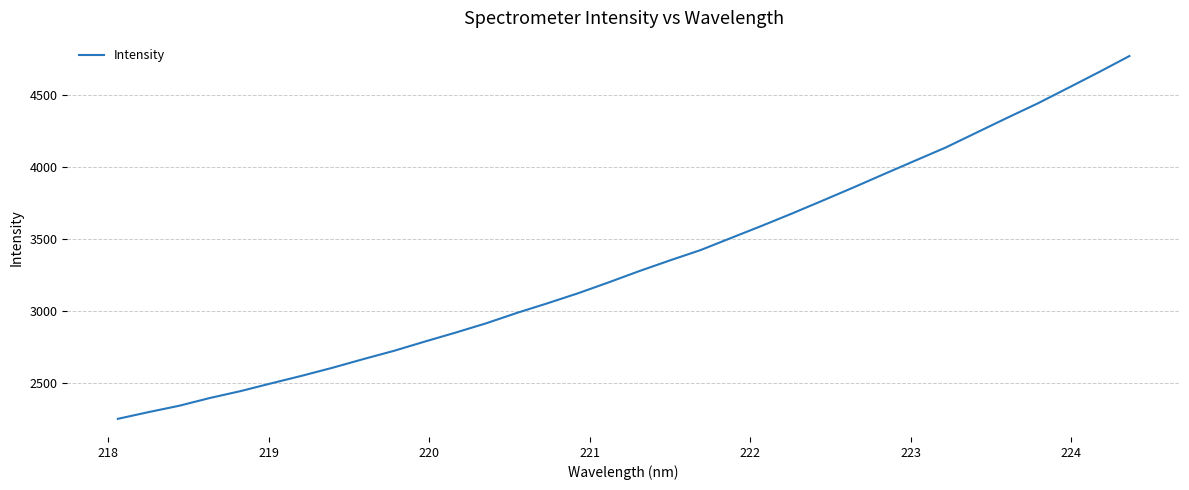

What is the difference between the maximum and minimum values?

2516.6